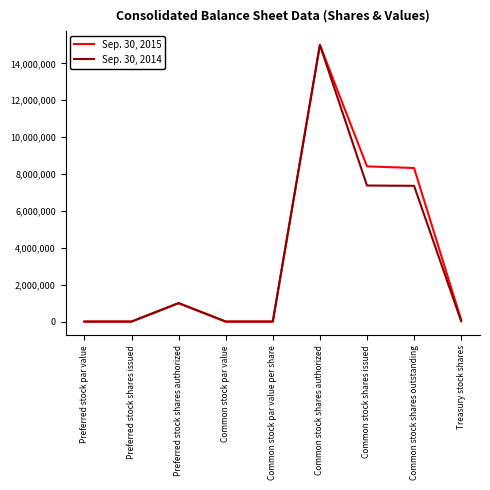

What are all the series names shown in the legend?

Sep. 30, 2015, Sep. 30, 2014